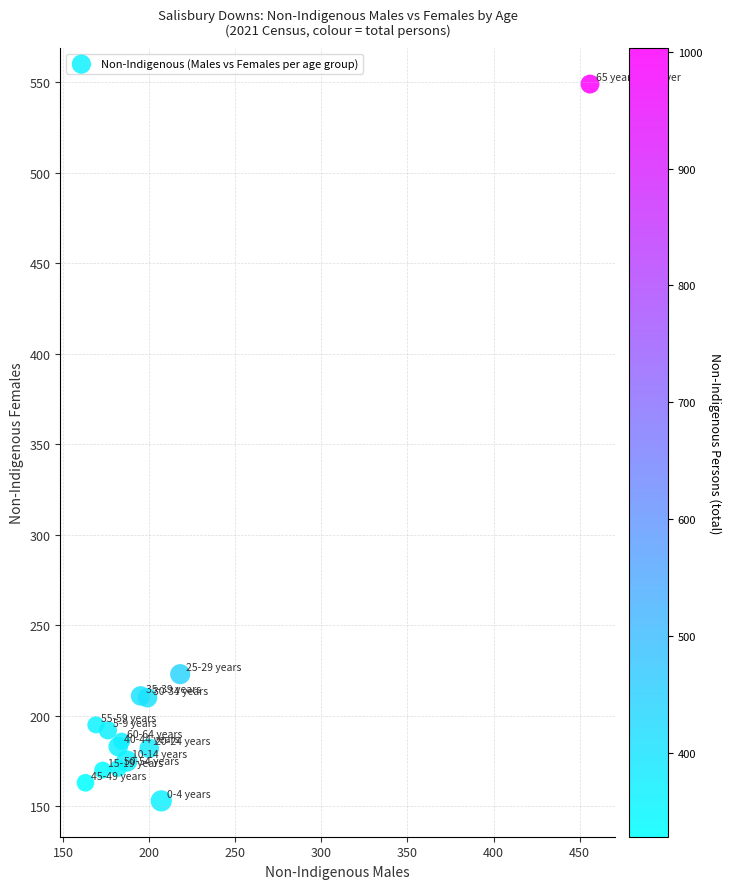

What Y value in the scatter plot is closest to 351?

223